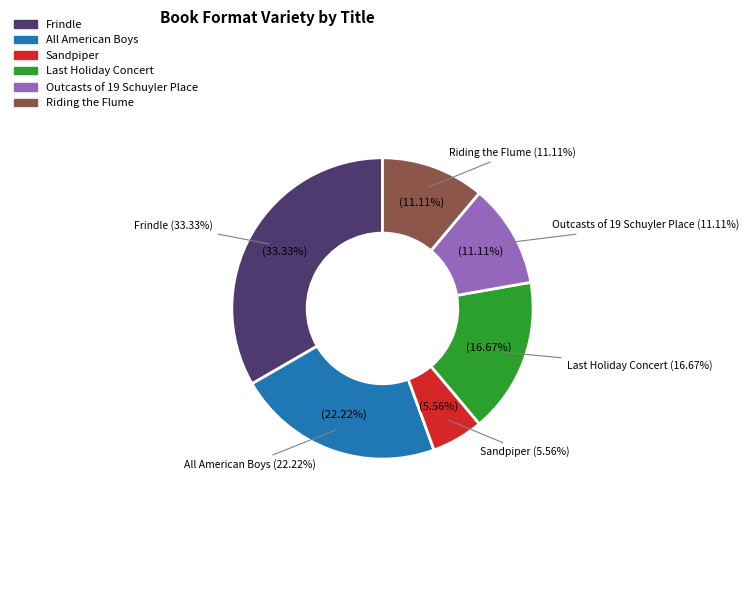

Is it true that Frindle is 23% of the pie?

False